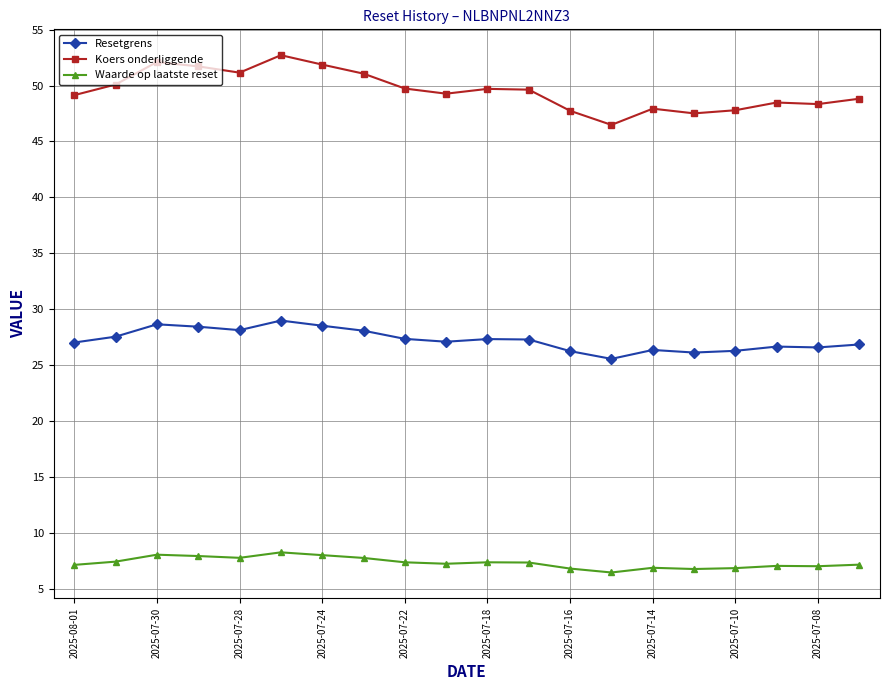

Is this an area chart (filled region under the line)?

No